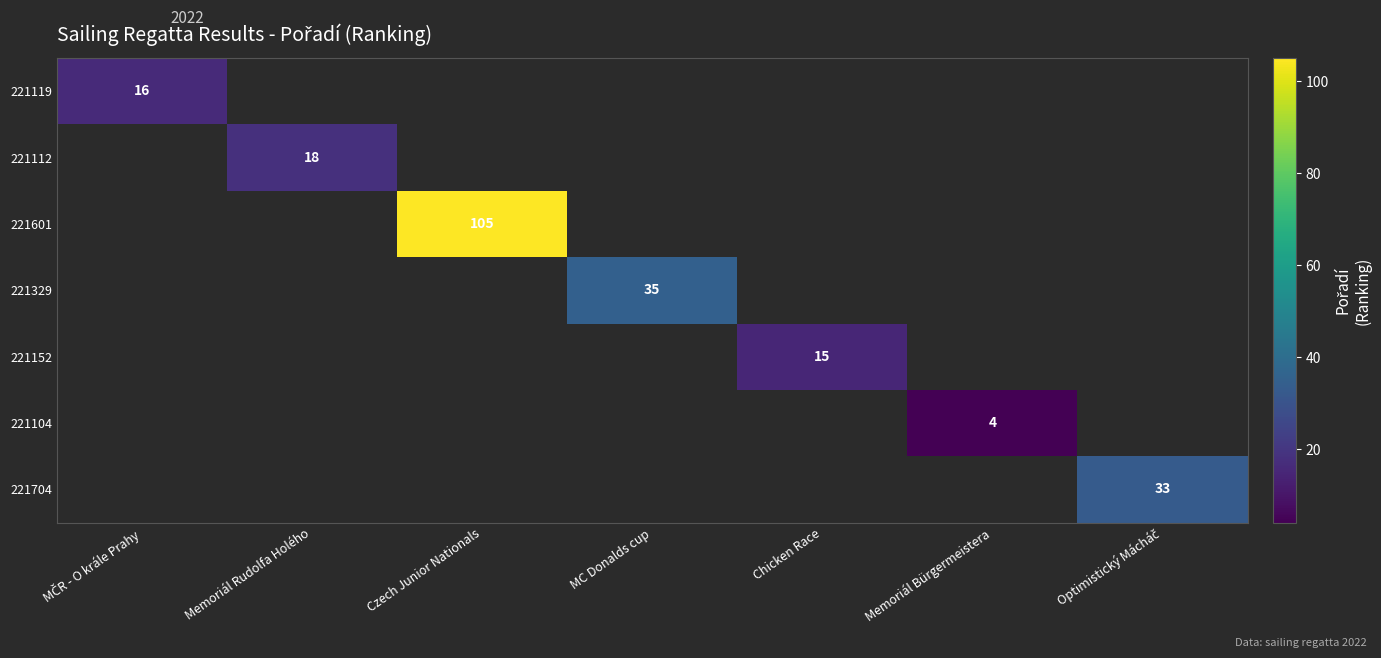

Is the value of 221119 at Memoriál Rudolfa Holého greater than the value of 221112 at Memoriál Bürgermeistera?

No